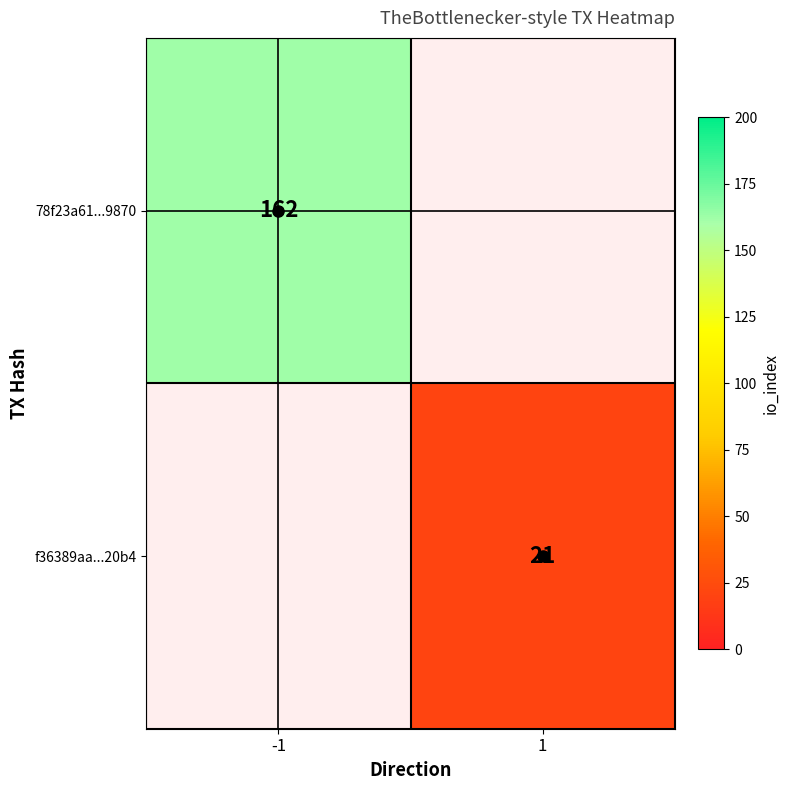

What value does the 78f23a61...9870 series have at -1?

162.0